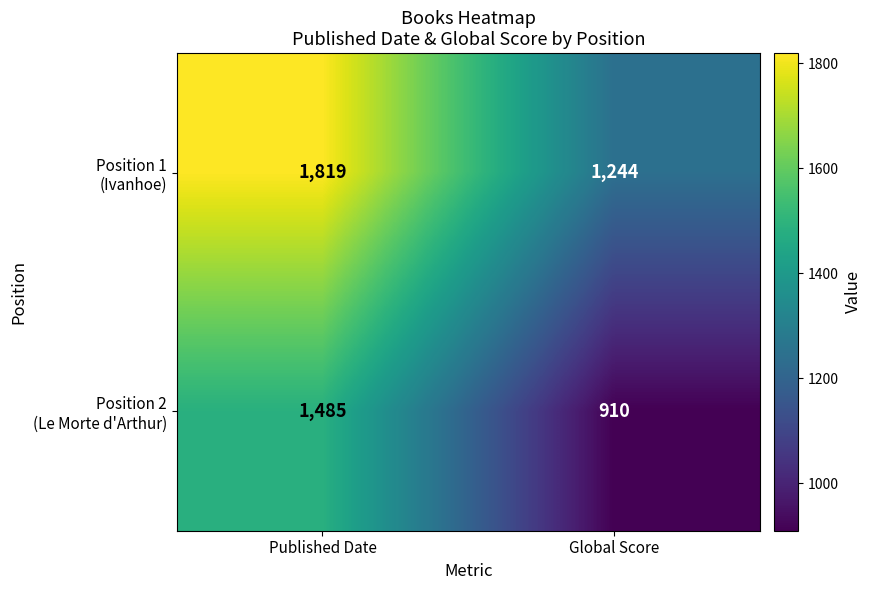

At how many categories does at least one series exceed 971?

2